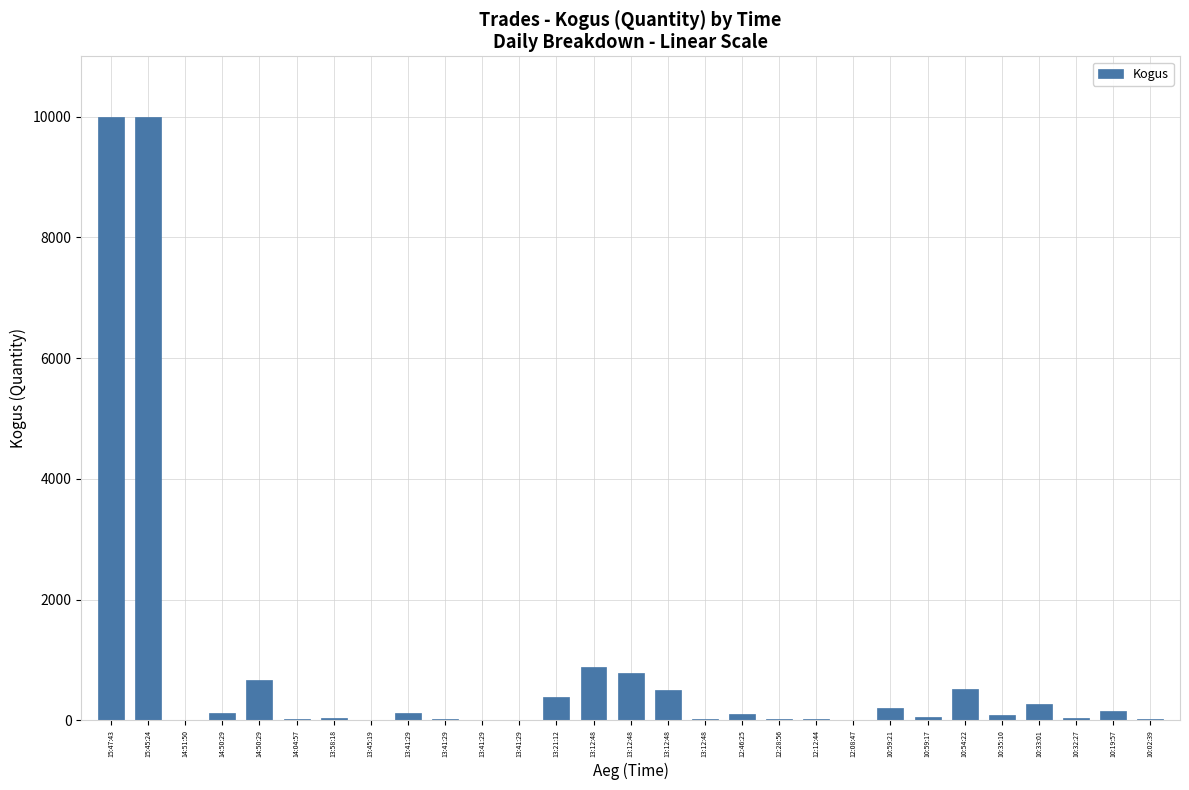

How many categories are shown in the chart?

29